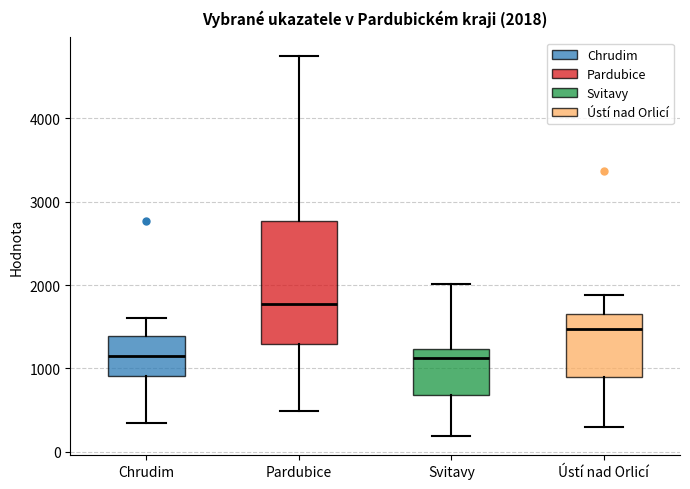

Which box has the highest median line?

Pardubice